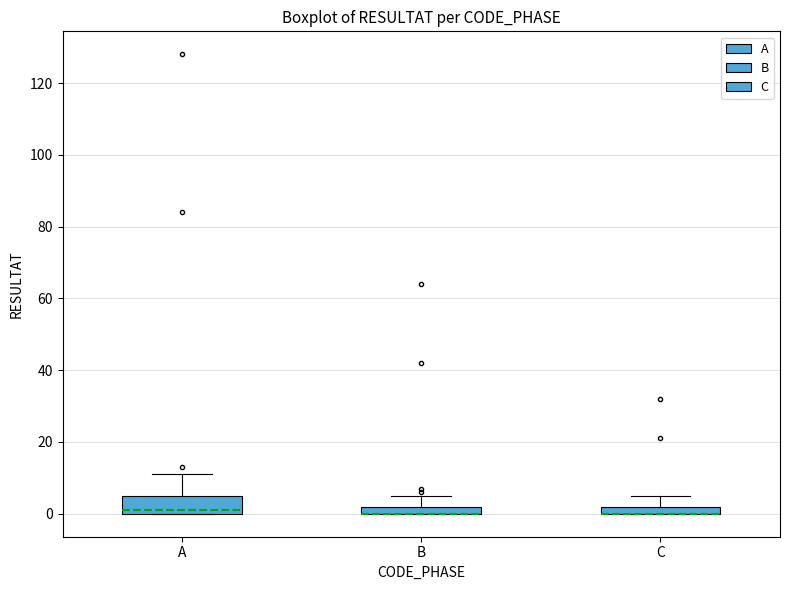

Where is the upper edge of the box for C on the y-axis? The values are not printed on the chart, so give them approximately, as read against the axis.

2